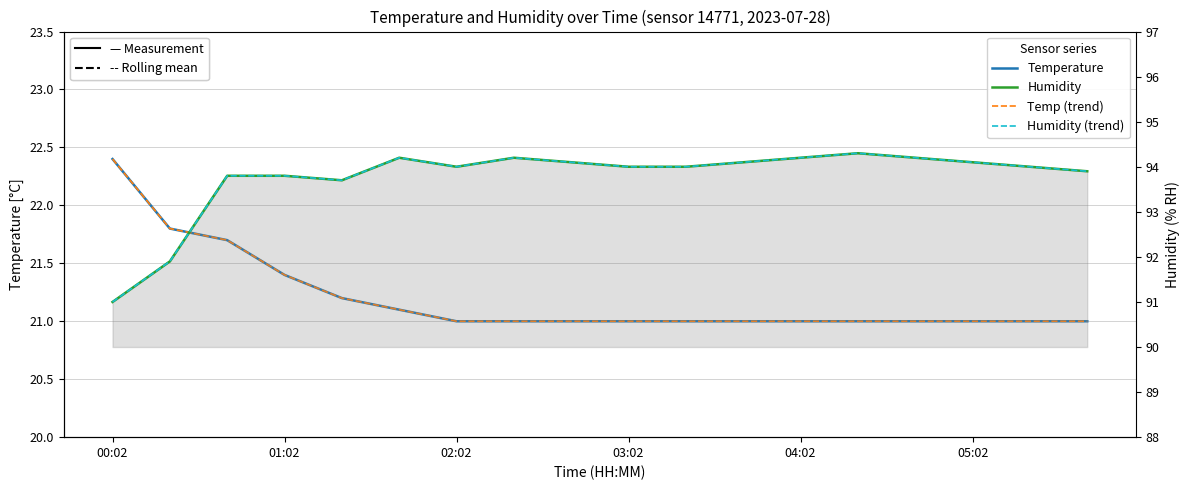

True or false: Humidity (solid) and Temperature (dashed / bias) intersect in this chart.

False